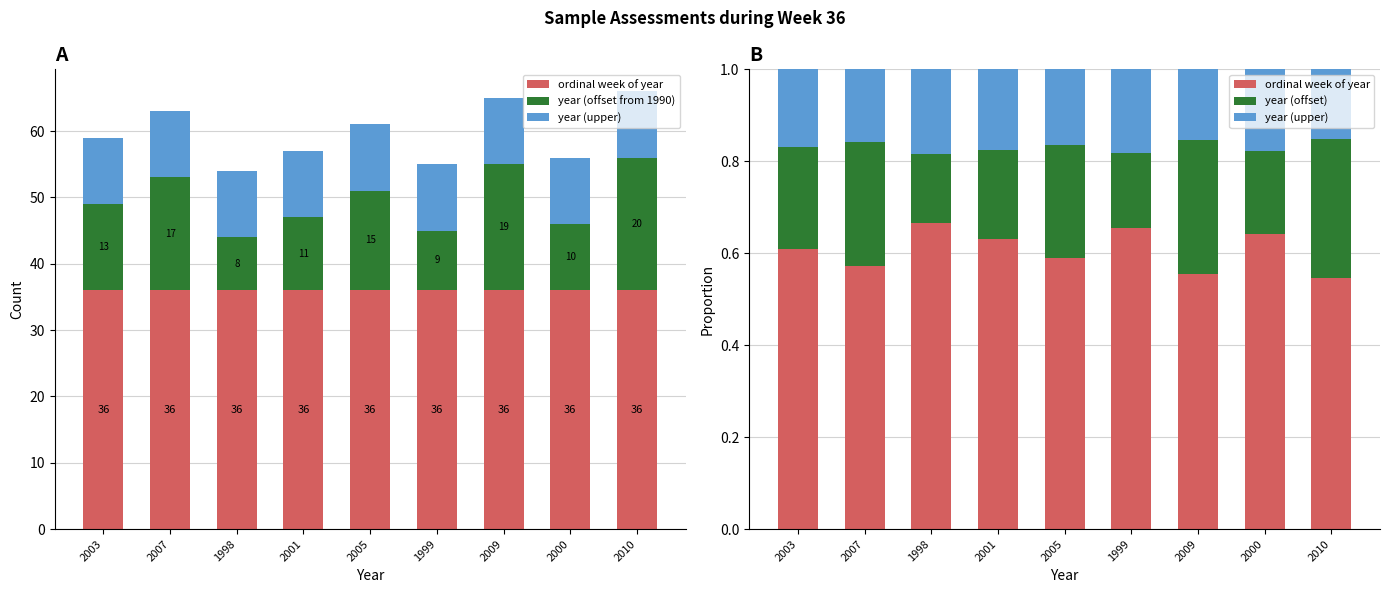

List the labels in order of year (offset) value, largest first.

2010, 2009, 2007, 2005, 2003, 2001, 2000, 1999, 1998